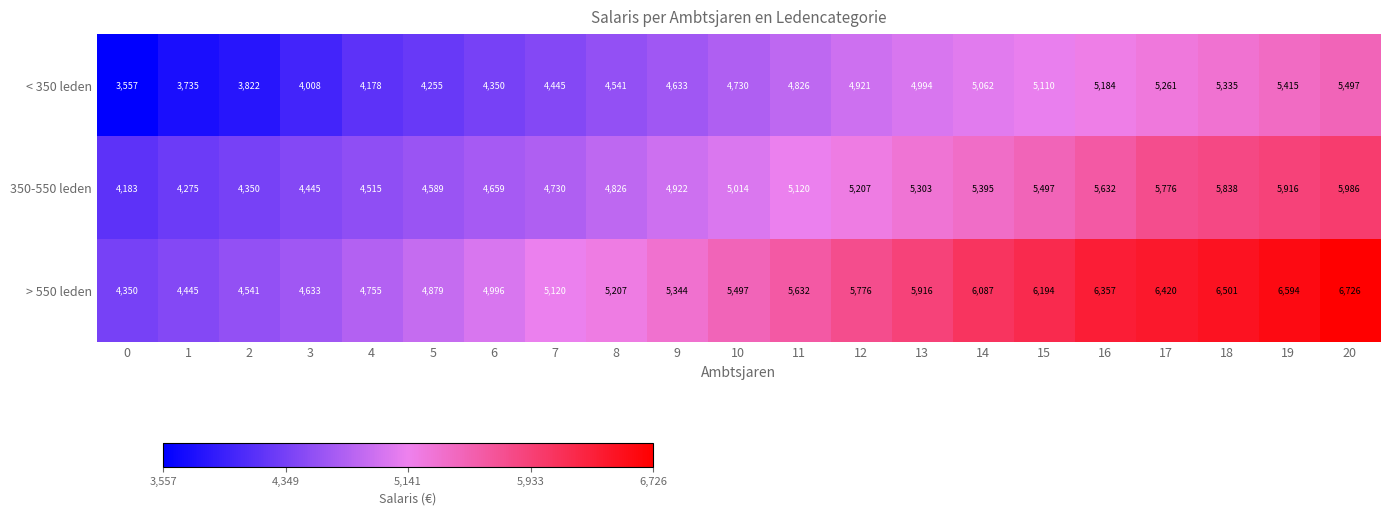

What is the sum of the 350-550 leden values at 17 and 14?

11171